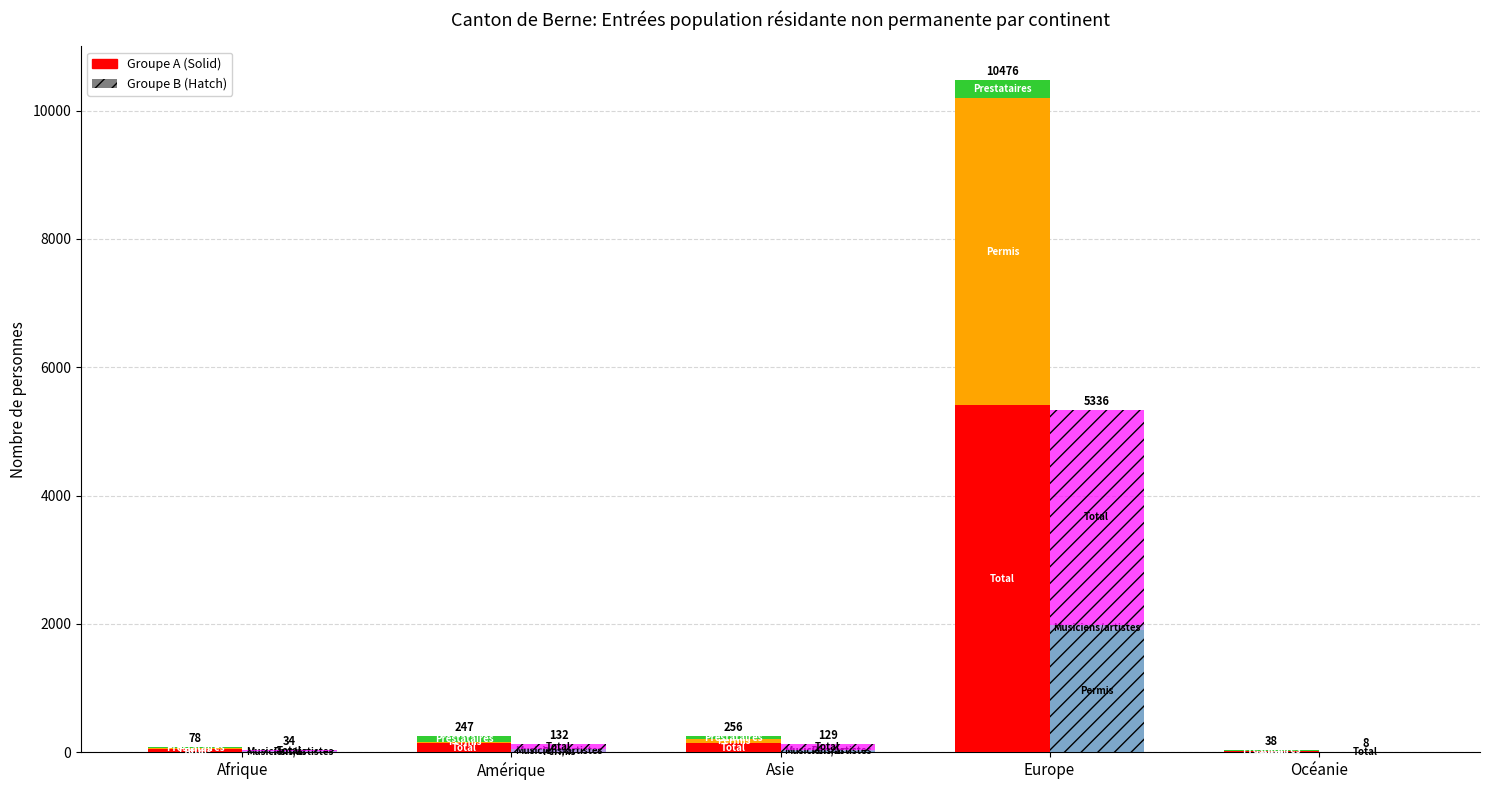

Reading left to right, transcribe all the data shown in this chart.

Total pop. rés. non perm. (Total): 43	144	139	5408	19
Permis courte durée (Total): 16	15	60	4790	2
Permis courte durée (Femmes): 6	6	22	1910	0
Total pop. rés. (Hommes): 21	87	95	3355	8